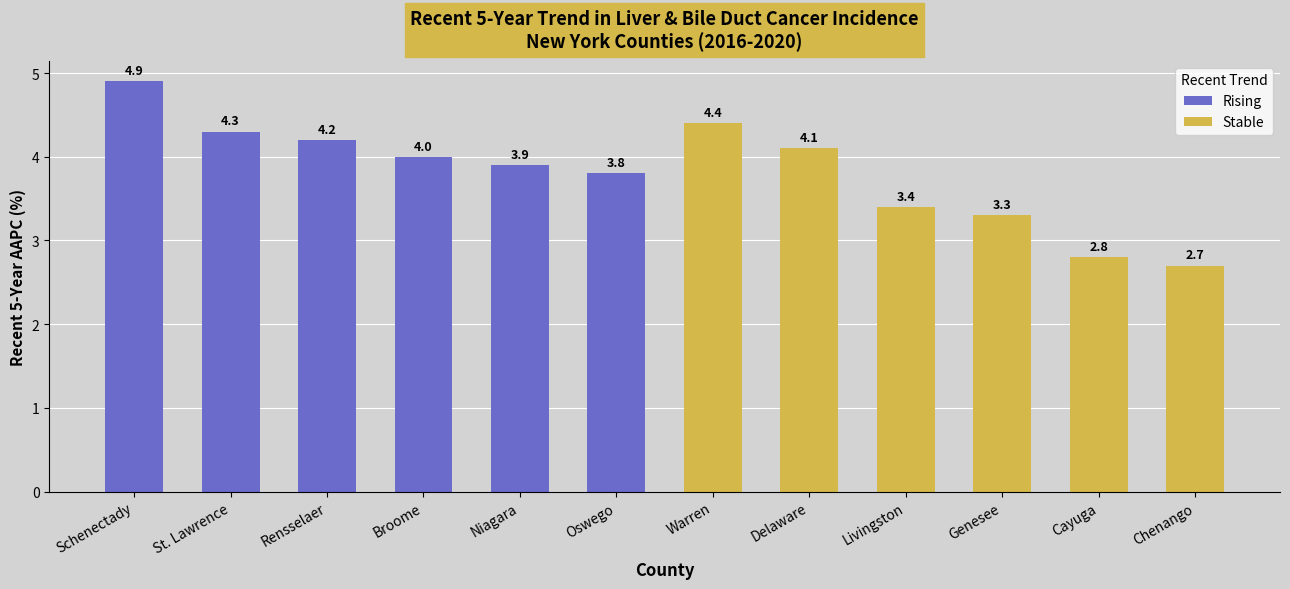

How many data points in Rising are above 4?

3